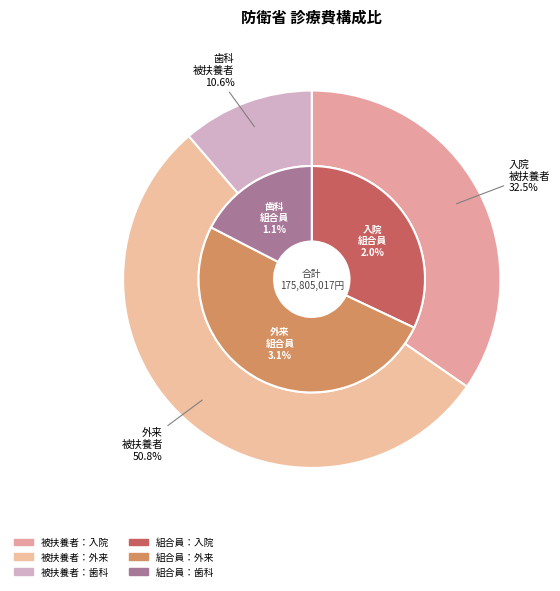

Rank the series at 入院 from lowest to highest value.

組合員, 被扶養者